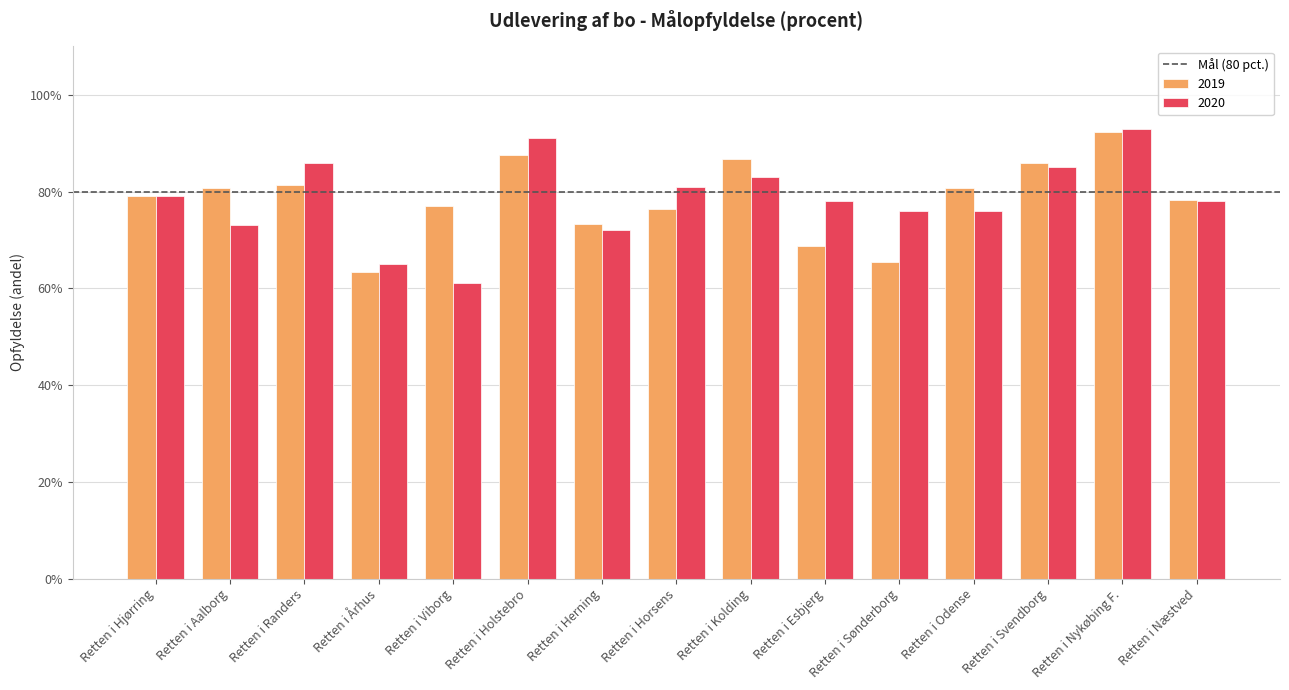

Are the bars horizontal?

No